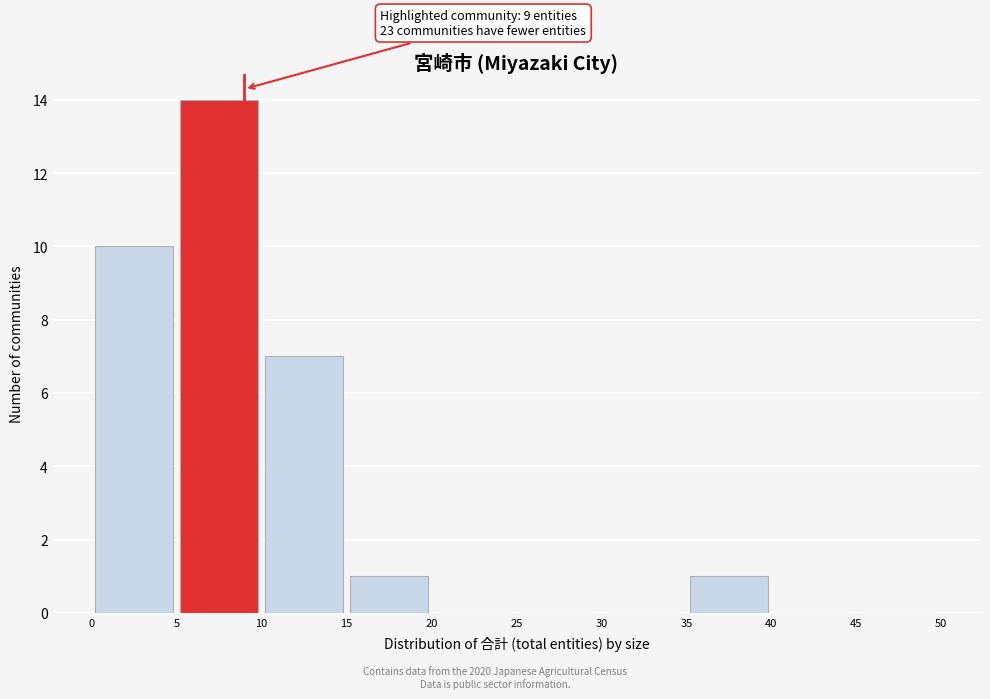

Which range on the x-axis has the tallest bar?

5 to 10